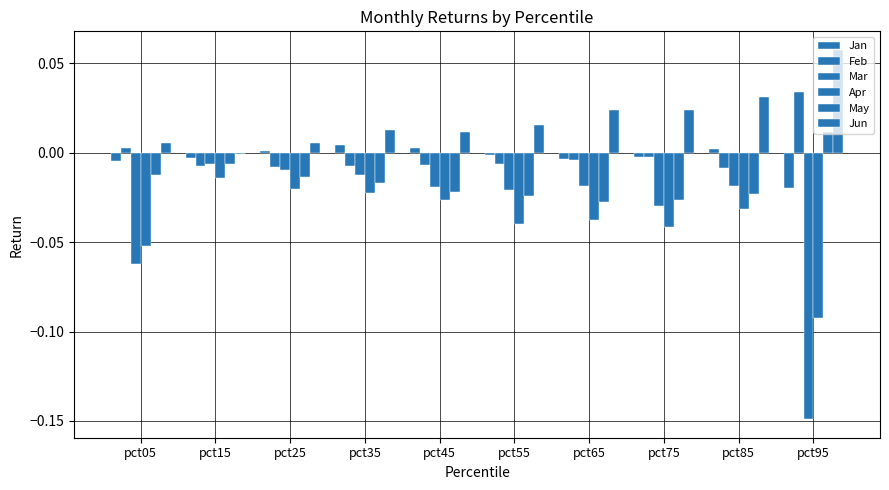

Is the value of Jun at pct45 greater than the value of Jan at pct05?

Yes